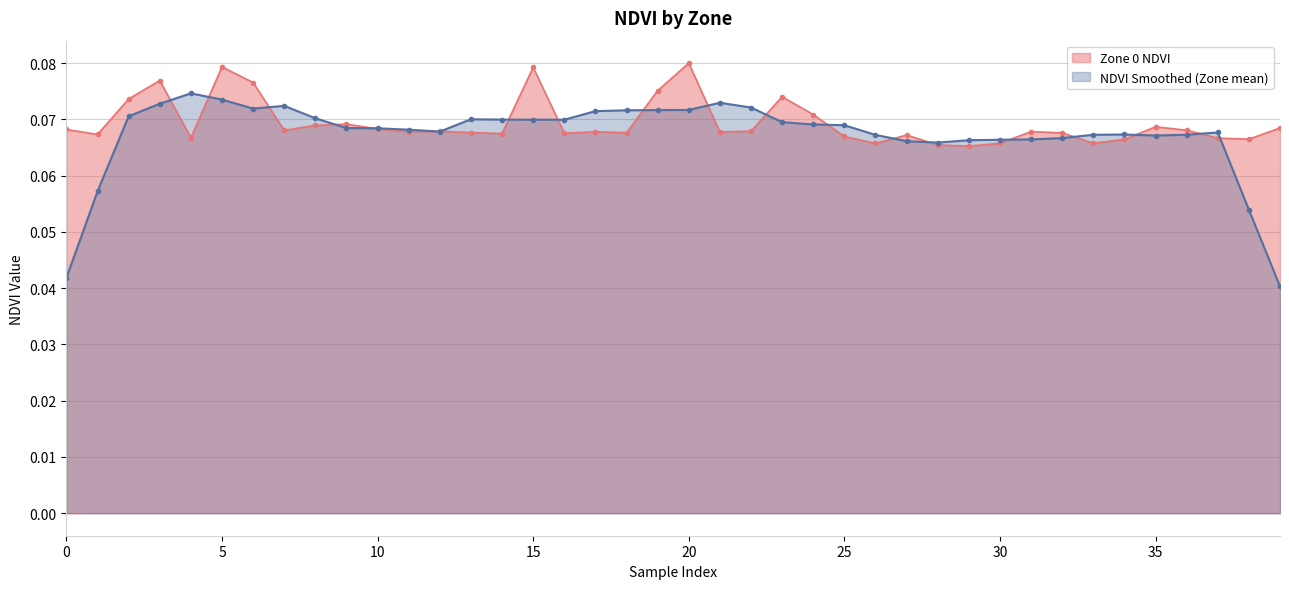

At which category does the chart reach its minimum across all series?

29